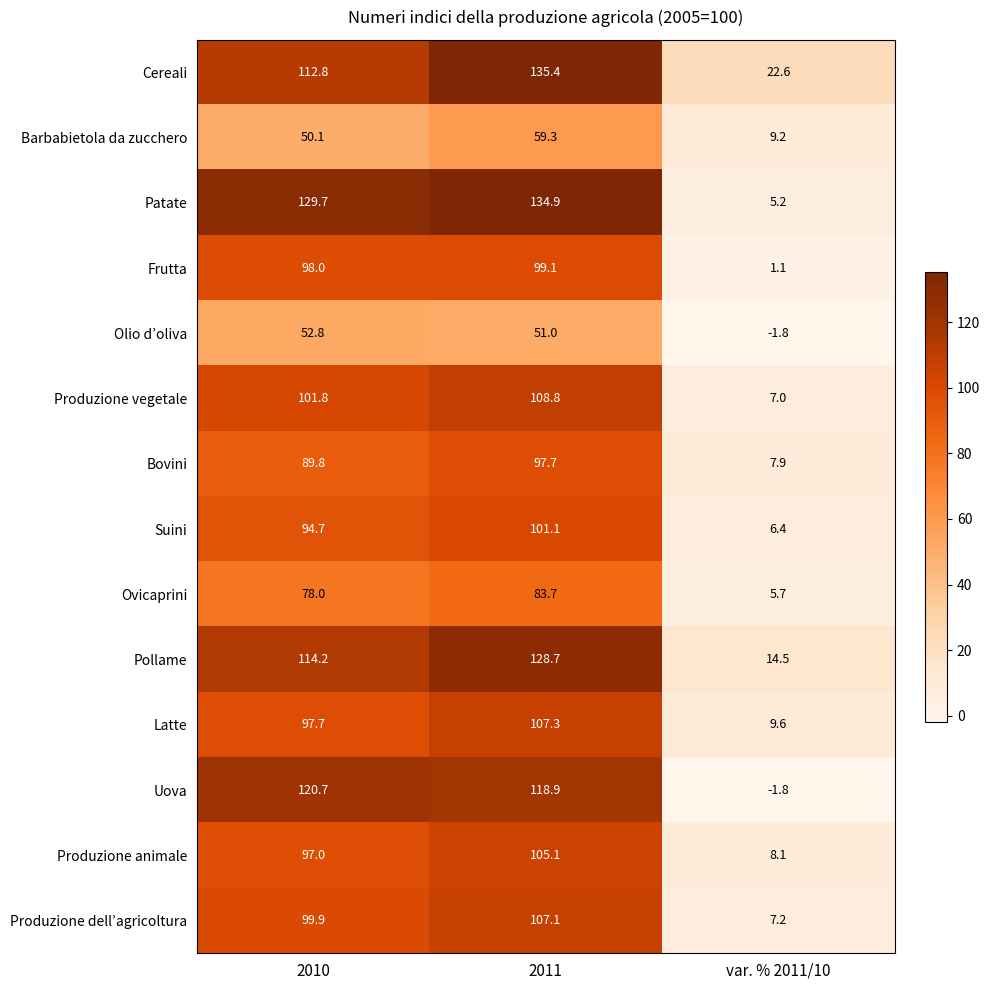

Which series has the largest range (max minus min)?

Patate